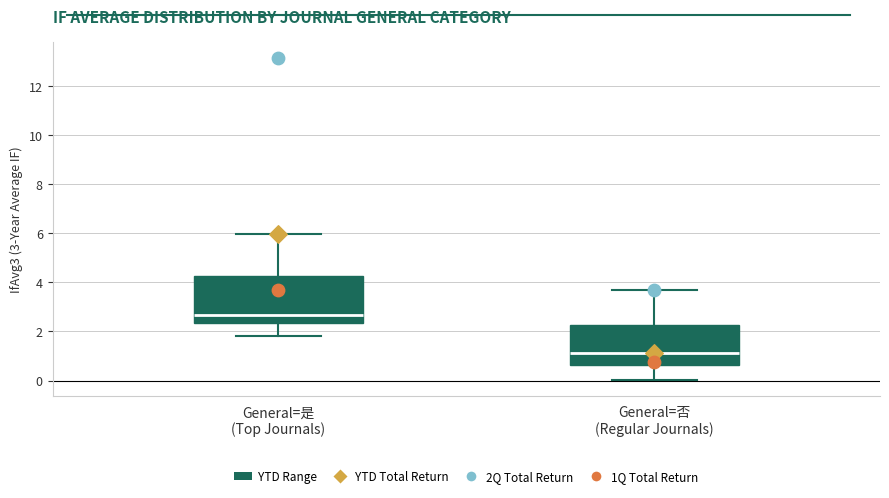

Reading left to right, transcribe this box plot: for each box, give where its median line is, the range the box spans, and where its two whiskers end, as read against the y-axis. The values are not printed on the chart, so give them approximately, as read against the axis.

General=是 (Top Journals): median 2.6, box 2.4 to 4.2, whiskers 1.8 to 6.0
General=否 (Regular Journals): median 1.2, box 0.6 to 2.2, whiskers 0.0 to 3.6